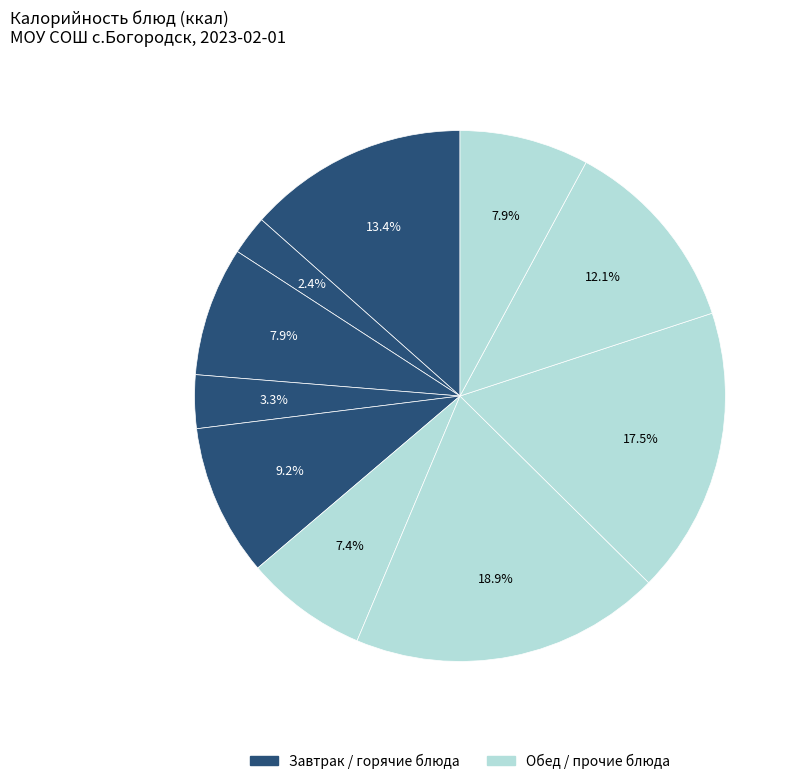

To the nearest percent, what is the average slice percentage?

10%